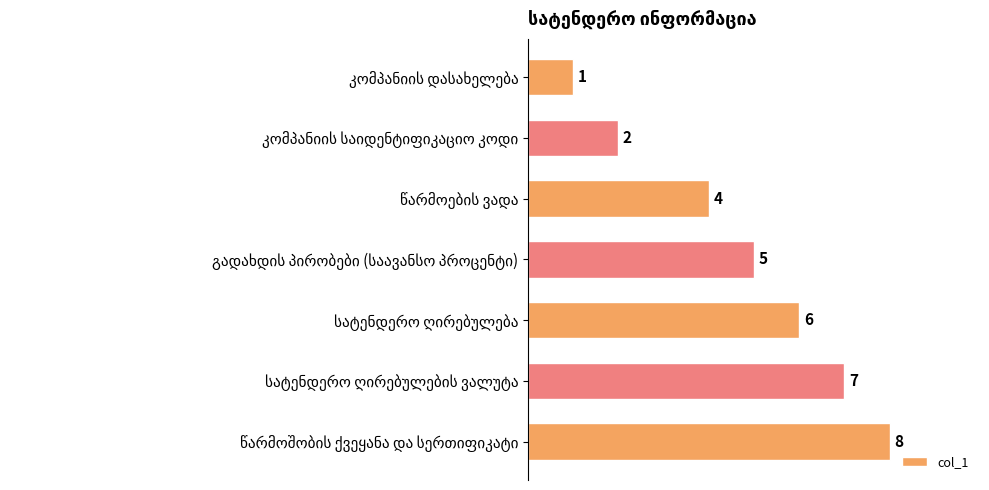

What is the value of the 5th bar from the top?

6